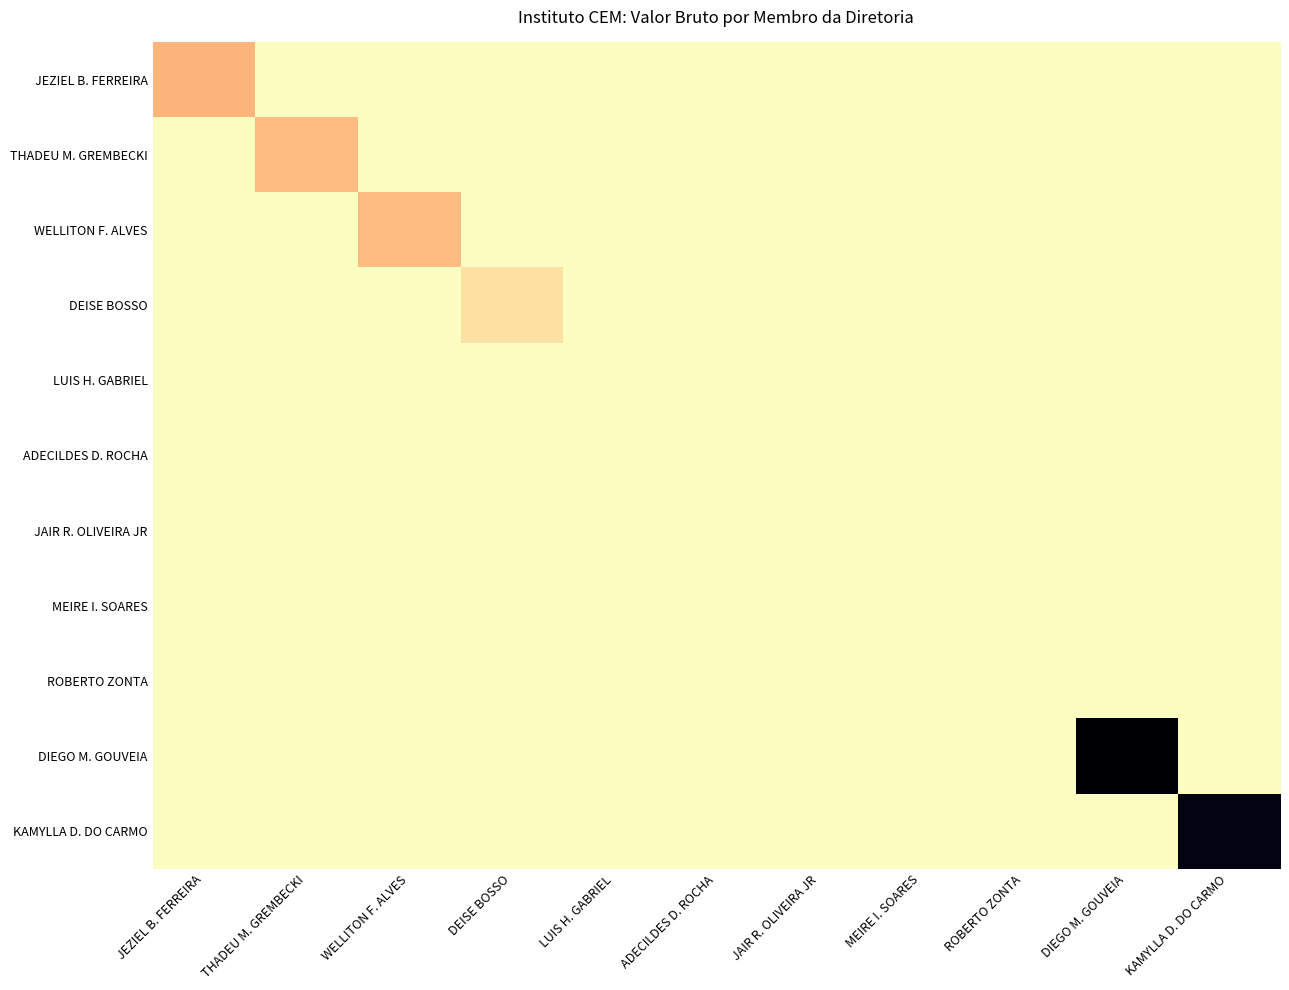

Reading left to right, transcribe all the data shown in this chart.

JEZIEL B. FERREIRA: JEZIEL B. FERREIRA=2689.2	THADEU M. GREMBECKI=0.0	WELLITON F. ALVES=0.0	DEISE BOSSO=0.0	LUIS H. GABRIEL=0.0	ADECILDES D. ROCHA=0.0	JAIR R. OLIVEIRA JR=0.0	MEIRE I. SOARES=0.0	ROBERTO ZONTA=0.0	DIEGO M. GOUVEIA=0.0	KAMYLLA D. DO CARMO=0.0
THADEU M. GREMBECKI: JEZIEL B. FERREIRA=0.0	THADEU M. GREMBECKI=2416.3	WELLITON F. ALVES=0.0	DEISE BOSSO=0.0	LUIS H. GABRIEL=0.0	ADECILDES D. ROCHA=0.0	JAIR R. OLIVEIRA JR=0.0	MEIRE I. SOARES=0.0	ROBERTO ZONTA=0.0	DIEGO M. GOUVEIA=0.0	KAMYLLA D. DO CARMO=0.0
WELLITON F. ALVES: JEZIEL B. FERREIRA=0.0	THADEU M. GREMBECKI=0.0	WELLITON F. ALVES=2416.3	DEISE BOSSO=0.0	LUIS H. GABRIEL=0.0	ADECILDES D. ROCHA=0.0	JAIR R. OLIVEIRA JR=0.0	MEIRE I. SOARES=0.0	ROBERTO ZONTA=0.0	DIEGO M. GOUVEIA=0.0	KAMYLLA D. DO CARMO=0.0
DEISE BOSSO: JEZIEL B. FERREIRA=0.0	THADEU M. GREMBECKI=0.0	WELLITON F. ALVES=0.0	DEISE BOSSO=1049.6	LUIS H. GABRIEL=0.0	ADECILDES D. ROCHA=0.0	JAIR R. OLIVEIRA JR=0.0	MEIRE I. SOARES=0.0	ROBERTO ZONTA=0.0	DIEGO M. GOUVEIA=0.0	KAMYLLA D. DO CARMO=0.0
LUIS H. GABRIEL: JEZIEL B. FERREIRA=0.0	THADEU M. GREMBECKI=0.0	WELLITON F. ALVES=0.0	DEISE BOSSO=0.0	LUIS H. GABRIEL=0.0	ADECILDES D. ROCHA=0.0	JAIR R. OLIVEIRA JR=0.0	MEIRE I. SOARES=0.0	ROBERTO ZONTA=0.0	DIEGO M. GOUVEIA=0.0	KAMYLLA D. DO CARMO=0.0
ADECILDES D. ROCHA: JEZIEL B. FERREIRA=0.0	THADEU M. GREMBECKI=0.0	WELLITON F. ALVES=0.0	DEISE BOSSO=0.0	LUIS H. GABRIEL=0.0	ADECILDES D. ROCHA=0.0	JAIR R. OLIVEIRA JR=0.0	MEIRE I. SOARES=0.0	ROBERTO ZONTA=0.0	DIEGO M. GOUVEIA=0.0	KAMYLLA D. DO CARMO=0.0
JAIR R. OLIVEIRA JR: JEZIEL B. FERREIRA=0.0	THADEU M. GREMBECKI=0.0	WELLITON F. ALVES=0.0	DEISE BOSSO=0.0	LUIS H. GABRIEL=0.0	ADECILDES D. ROCHA=0.0	JAIR R. OLIVEIRA JR=0.0	MEIRE I. SOARES=0.0	ROBERTO ZONTA=0.0	DIEGO M. GOUVEIA=0.0	KAMYLLA D. DO CARMO=0.0
MEIRE I. SOARES: JEZIEL B. FERREIRA=0.0	THADEU M. GREMBECKI=0.0	WELLITON F. ALVES=0.0	DEISE BOSSO=0.0	LUIS H. GABRIEL=0.0	ADECILDES D. ROCHA=0.0	JAIR R. OLIVEIRA JR=0.0	MEIRE I. SOARES=0.0	ROBERTO ZONTA=0.0	DIEGO M. GOUVEIA=0.0	KAMYLLA D. DO CARMO=0.0
ROBERTO ZONTA: JEZIEL B. FERREIRA=0.0	THADEU M. GREMBECKI=0.0	WELLITON F. ALVES=0.0	DEISE BOSSO=0.0	LUIS H. GABRIEL=0.0	ADECILDES D. ROCHA=0.0	JAIR R. OLIVEIRA JR=0.0	MEIRE I. SOARES=0.0	ROBERTO ZONTA=0.0	DIEGO M. GOUVEIA=0.0	KAMYLLA D. DO CARMO=0.0
DIEGO M. GOUVEIA: JEZIEL B. FERREIRA=0.0	THADEU M. GREMBECKI=0.0	WELLITON F. ALVES=0.0	DEISE BOSSO=0.0	LUIS H. GABRIEL=0.0	ADECILDES D. ROCHA=0.0	JAIR R. OLIVEIRA JR=0.0	MEIRE I. SOARES=0.0	ROBERTO ZONTA=0.0	DIEGO M. GOUVEIA=17594.7	KAMYLLA D. DO CARMO=0.0
KAMYLLA D. DO CARMO: JEZIEL B. FERREIRA=0.0	THADEU M. GREMBECKI=0.0	WELLITON F. ALVES=0.0	DEISE BOSSO=0.0	LUIS H. GABRIEL=0.0	ADECILDES D. ROCHA=0.0	JAIR R. OLIVEIRA JR=0.0	MEIRE I. SOARES=0.0	ROBERTO ZONTA=0.0	DIEGO M. GOUVEIA=0.0	KAMYLLA D. DO CARMO=17000.0